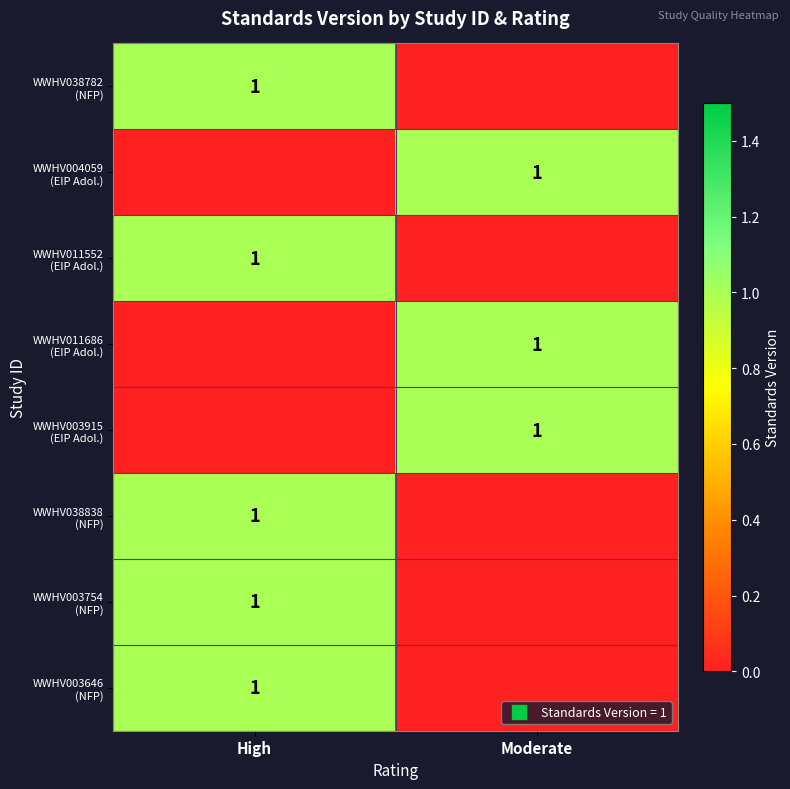

What is the maximum value shown in the chart?

1